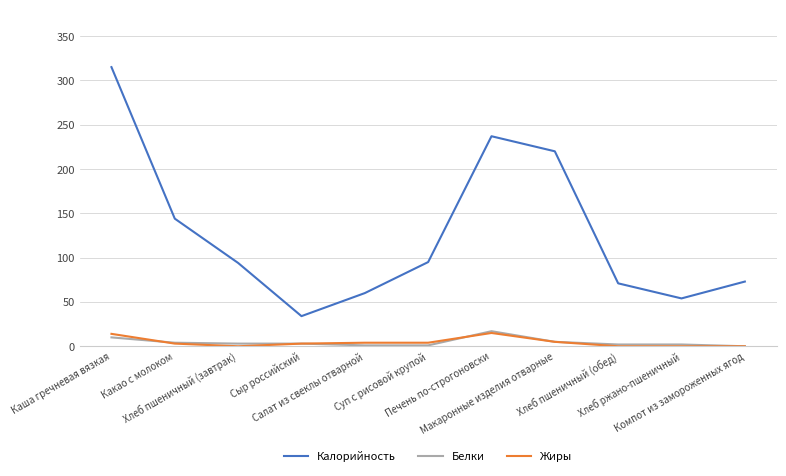

True or false: Калорийность and Белки intersect in this chart.

False